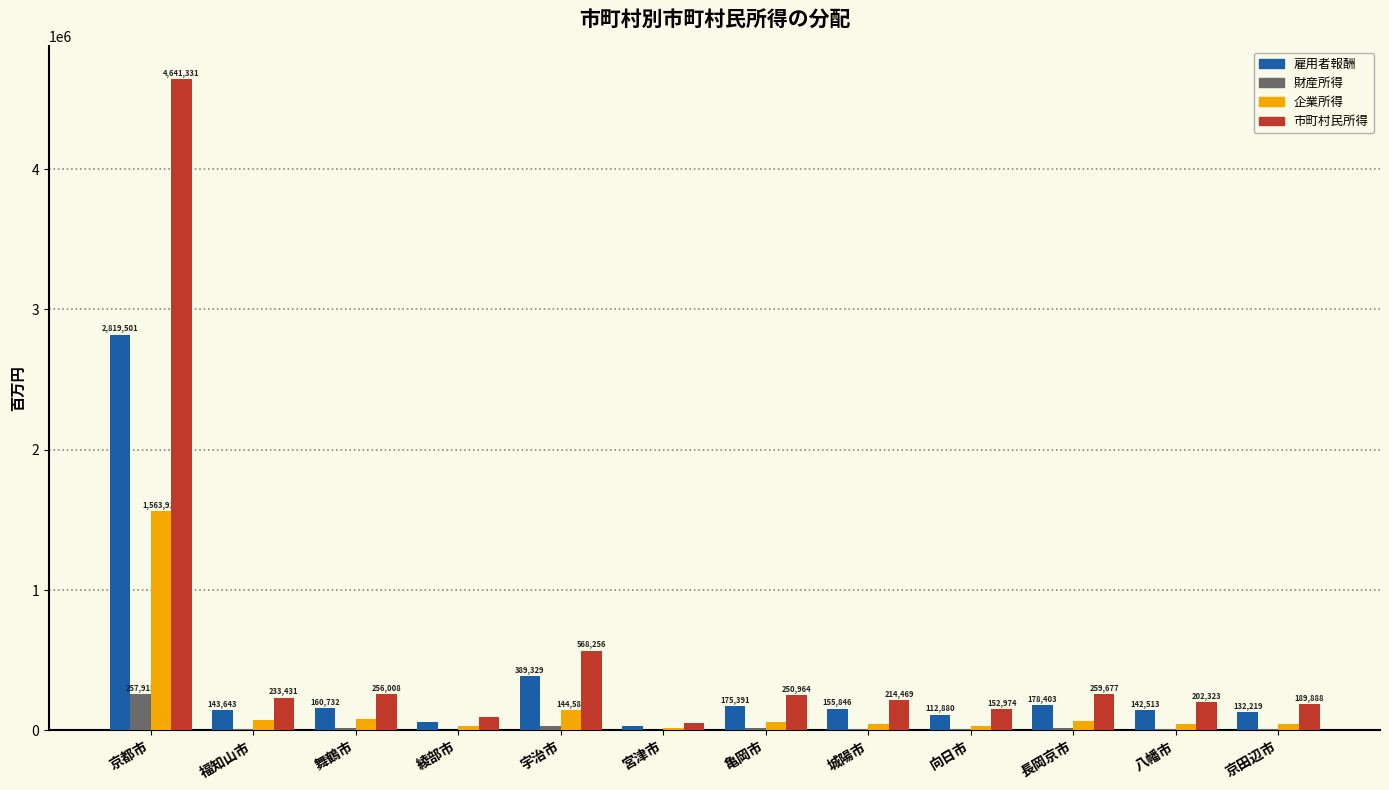

Where is 雇用者報酬 nearest to the value 1424918?

宇治市